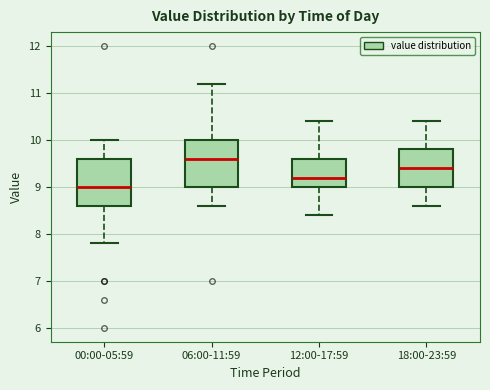

Reading left to right, transcribe this box plot: for each box, give where its median line is, the range the box spans, and where its two whiskers end, as read against the y-axis. The values are not printed on the chart, so give them approximately, as read against the axis.

00:00-05:59: median 9.0, box 8.6 to 9.6, whiskers 7.8 to 10.0
06:00-11:59: median 9.6, box 9.0 to 10.0, whiskers 8.6 to 11.2
12:00-17:59: median 9.2, box 9.0 to 9.6, whiskers 8.4 to 10.4
18:00-23:59: median 9.4, box 9.0 to 9.8, whiskers 8.6 to 10.4